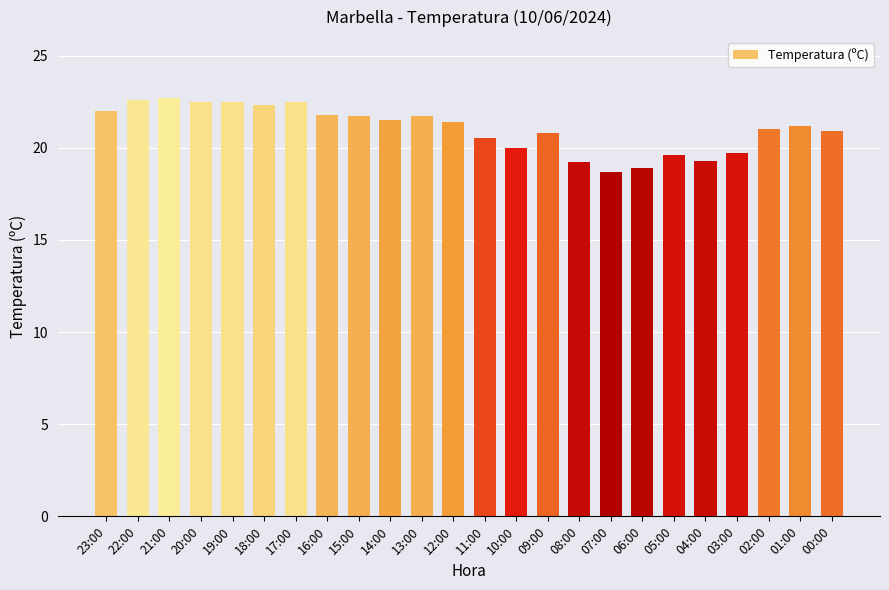

Approximately how many times larger is the value at 01:00 compared to 06:00?

1.1